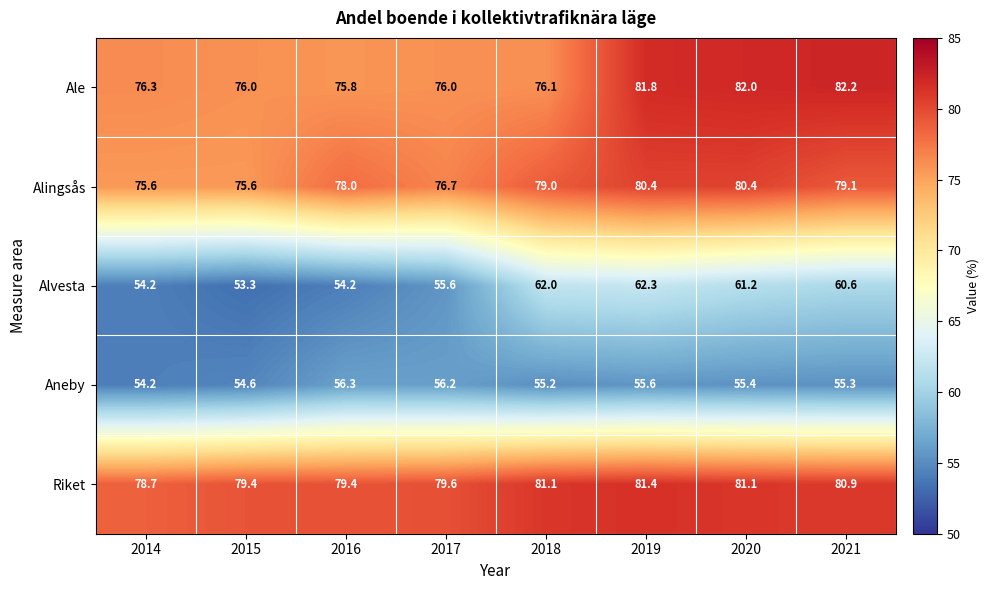

List the series in order of their peak value, highest first.

Ale, Riket, Alingsås, Alvesta, Aneby